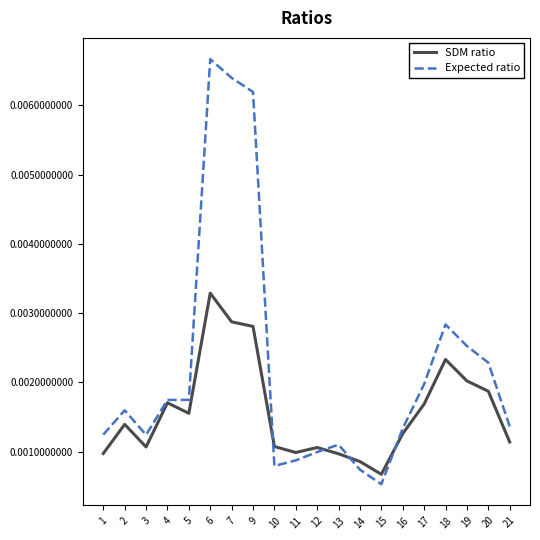

At which category does SDM ratio reach its first local peak?

2